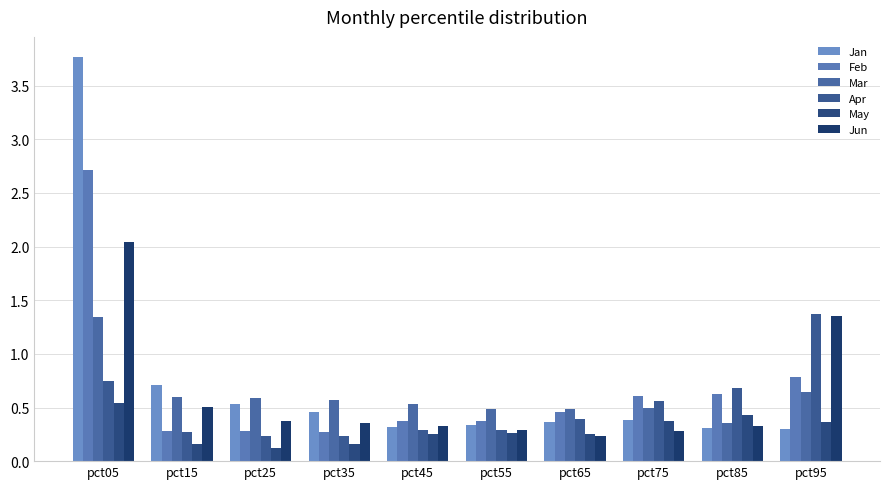

What is the difference between the maximum and minimum values in the May series?

0.4